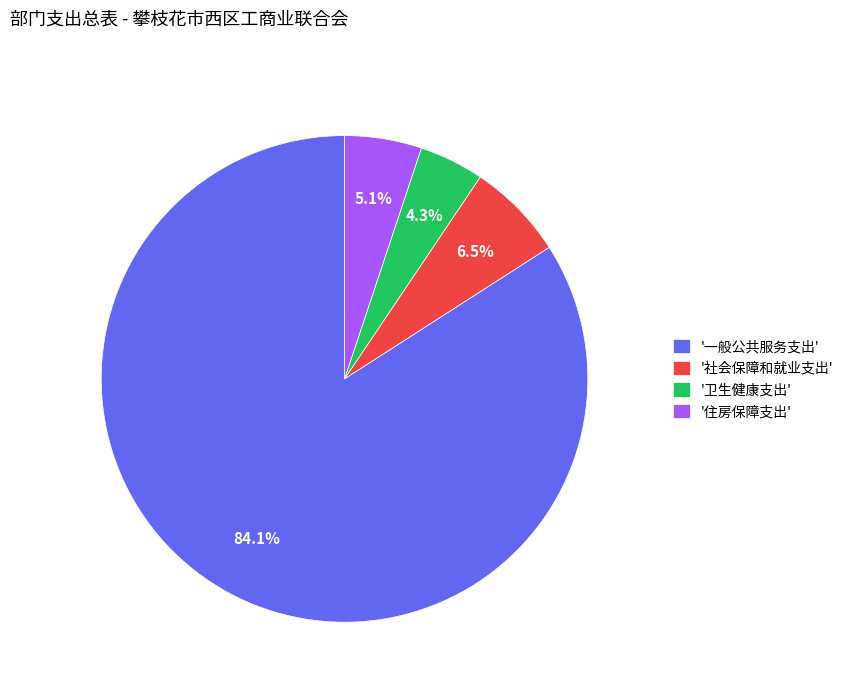

What is the ratio of the value at '住房保障支出' to the value at '卫生健康支出'?

1.2